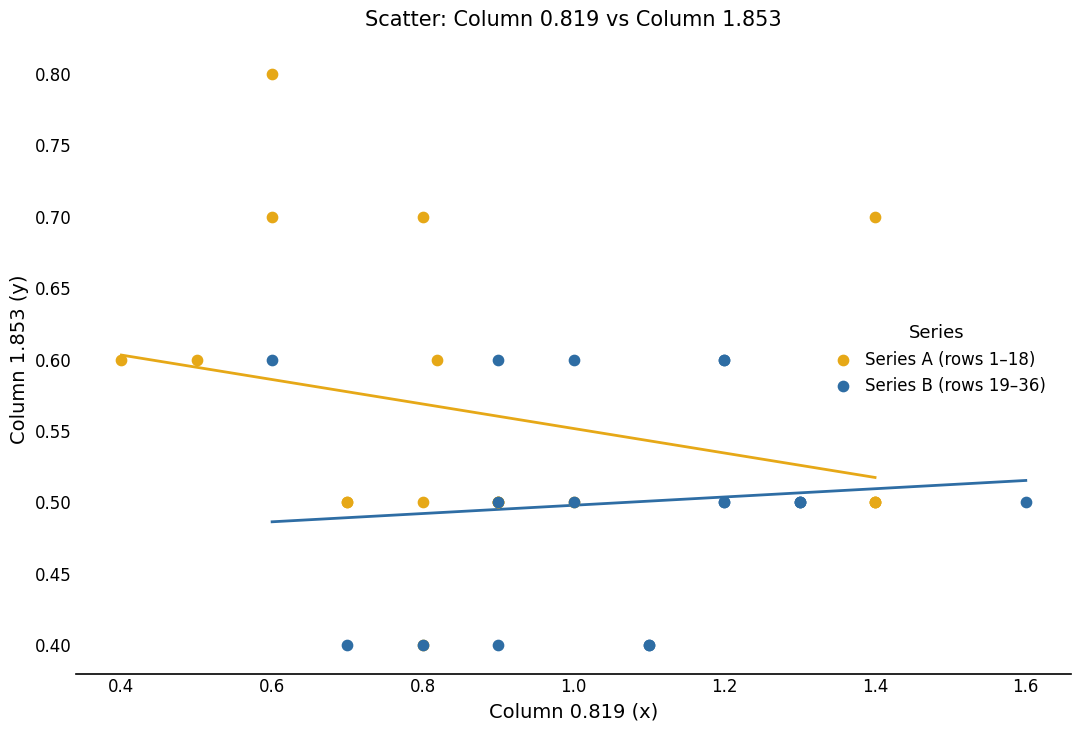

Which series has the widest spread of Y values?

Series A (rows 1–18)